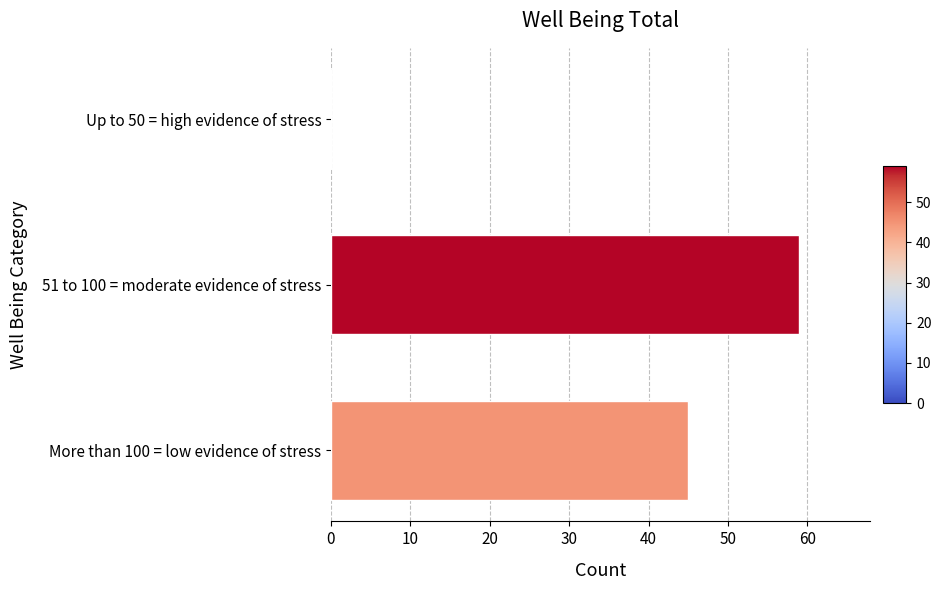

Which label corresponds to the largest value in the chart?

51 to 100 = moderate evidence of stress